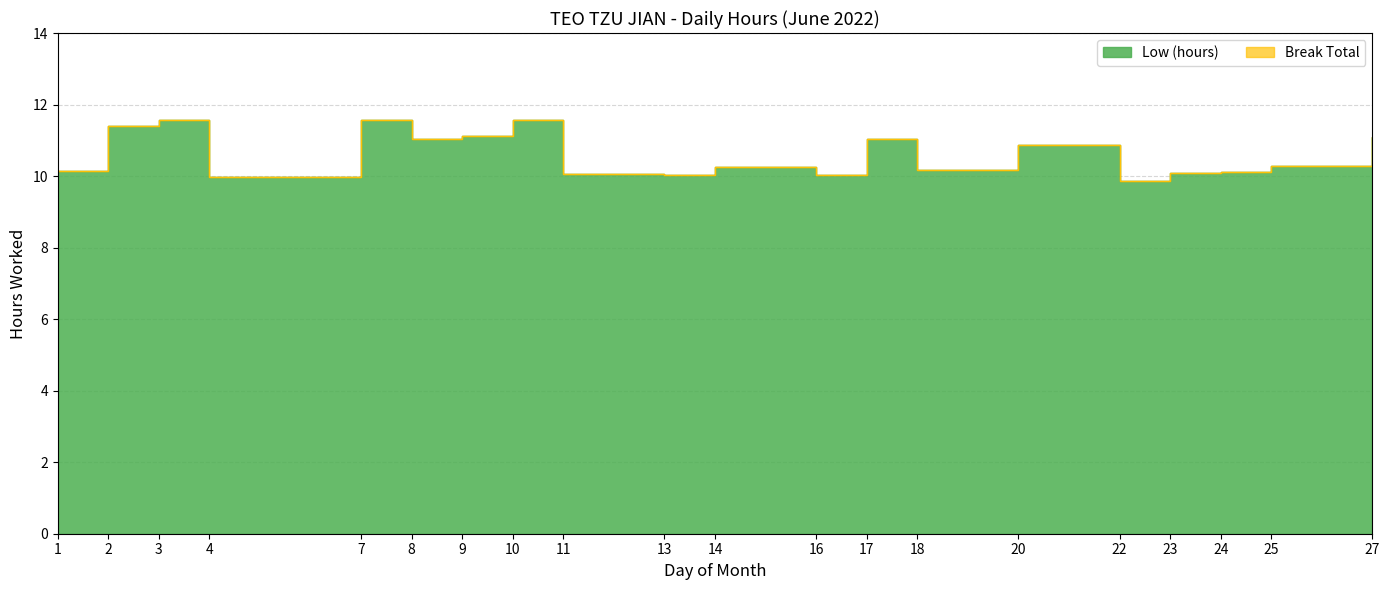

At which label does the data first exceed 10?

1